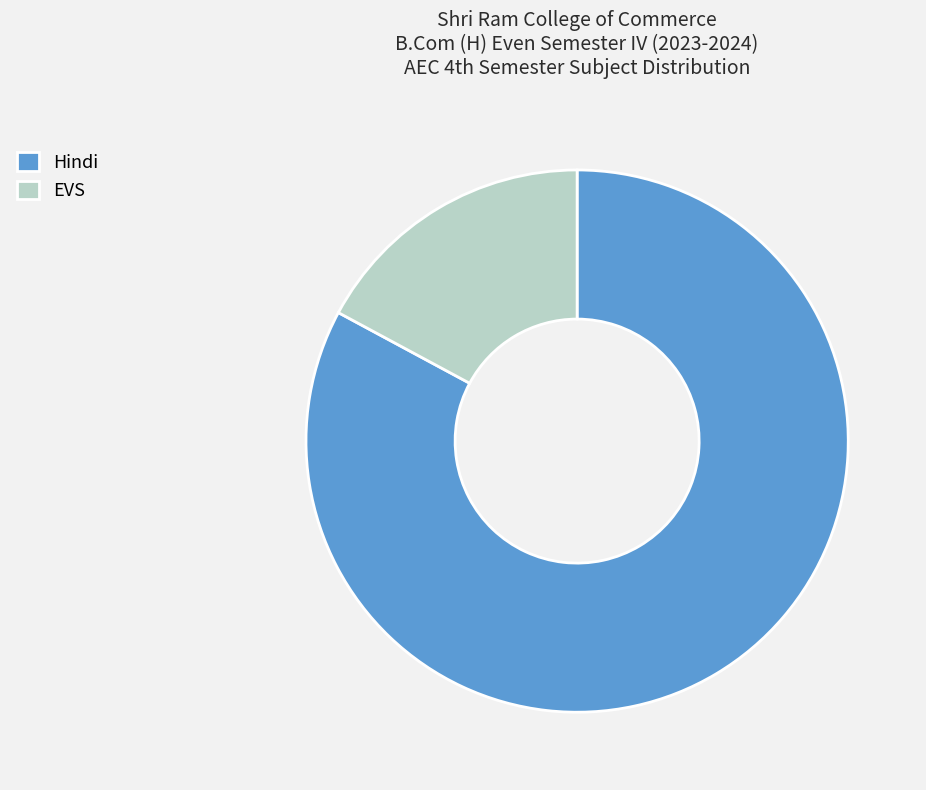

How many segments does this pie chart have?

2